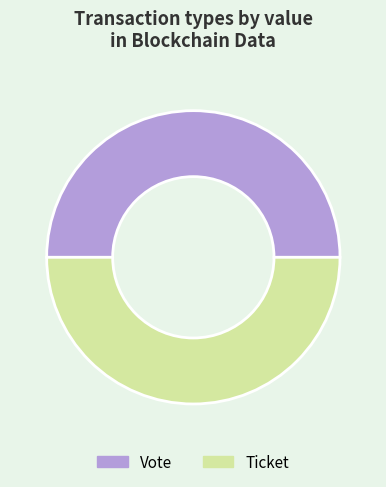

Do Ticket and Vote together represent more than half of the pie?

Yes